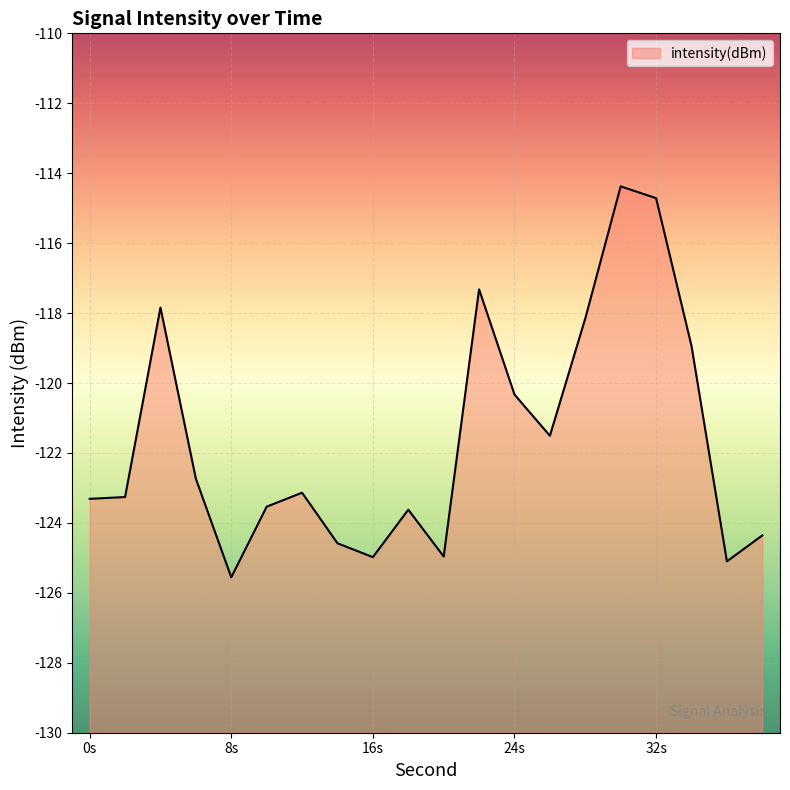

The value at 12 is -45.3. True or false?

False